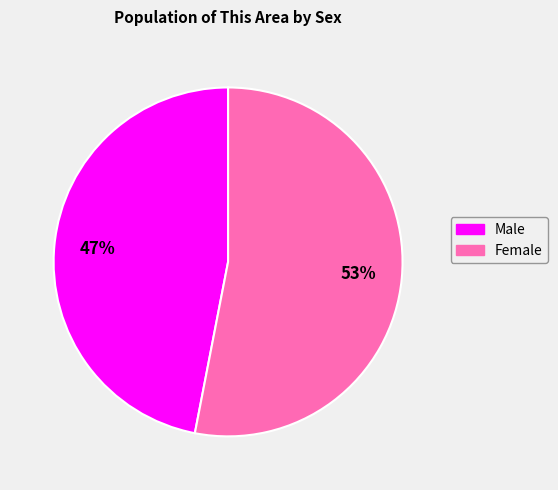

Which has a higher value, Male or Female?

Female